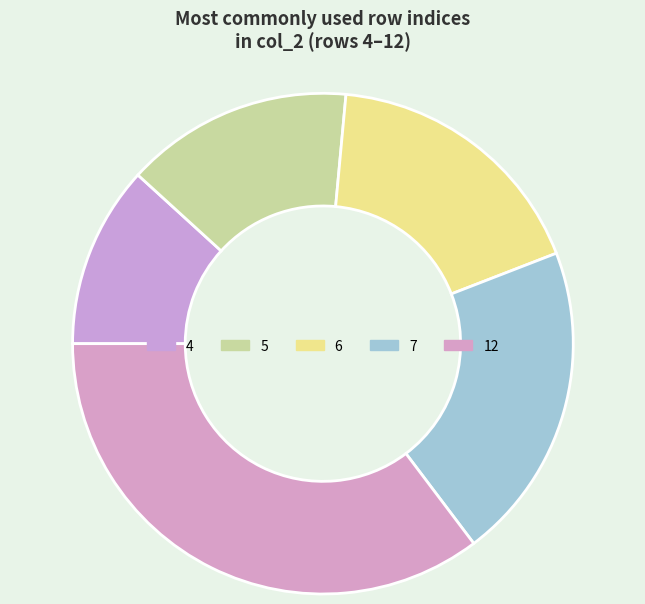

Is 4 the majority of the pie?

No